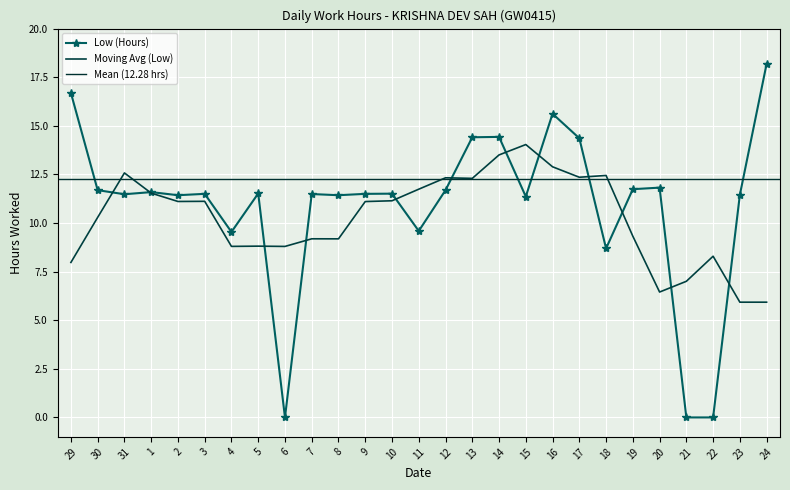

What position from the right is 1?

24